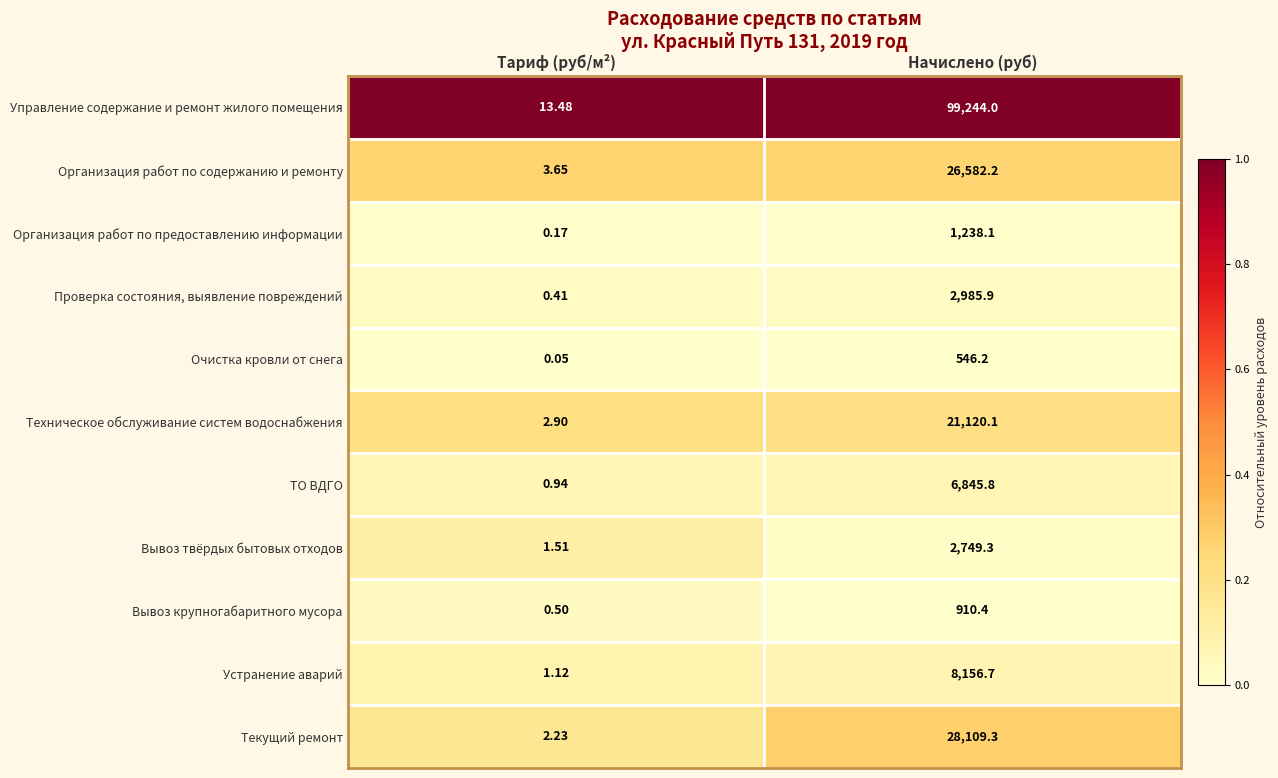

Which category has the highest value in the Очистка кровли от снега series?

Начислено (руб)